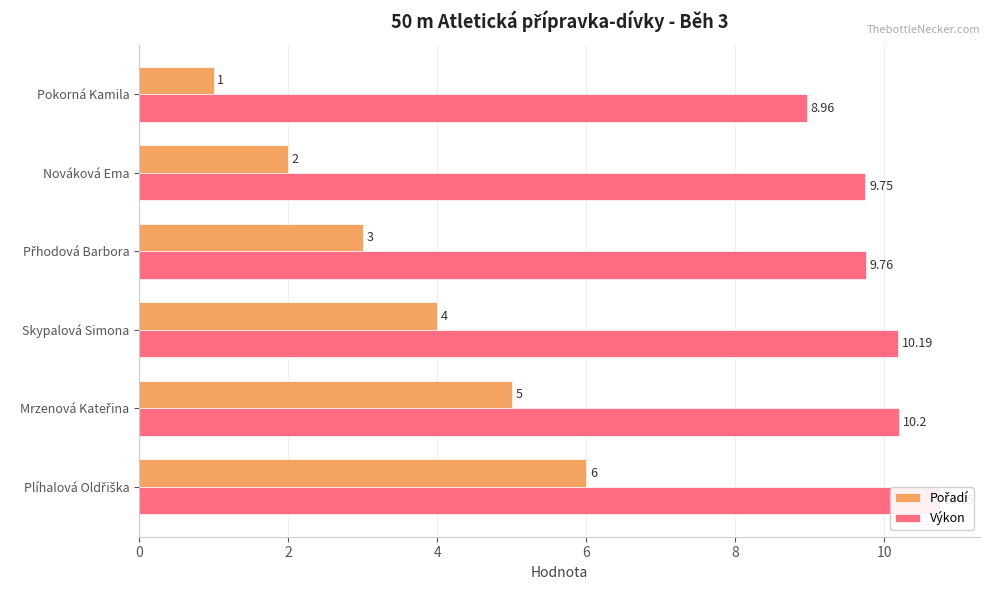

What is the average value of the Pořadí series?

3.5